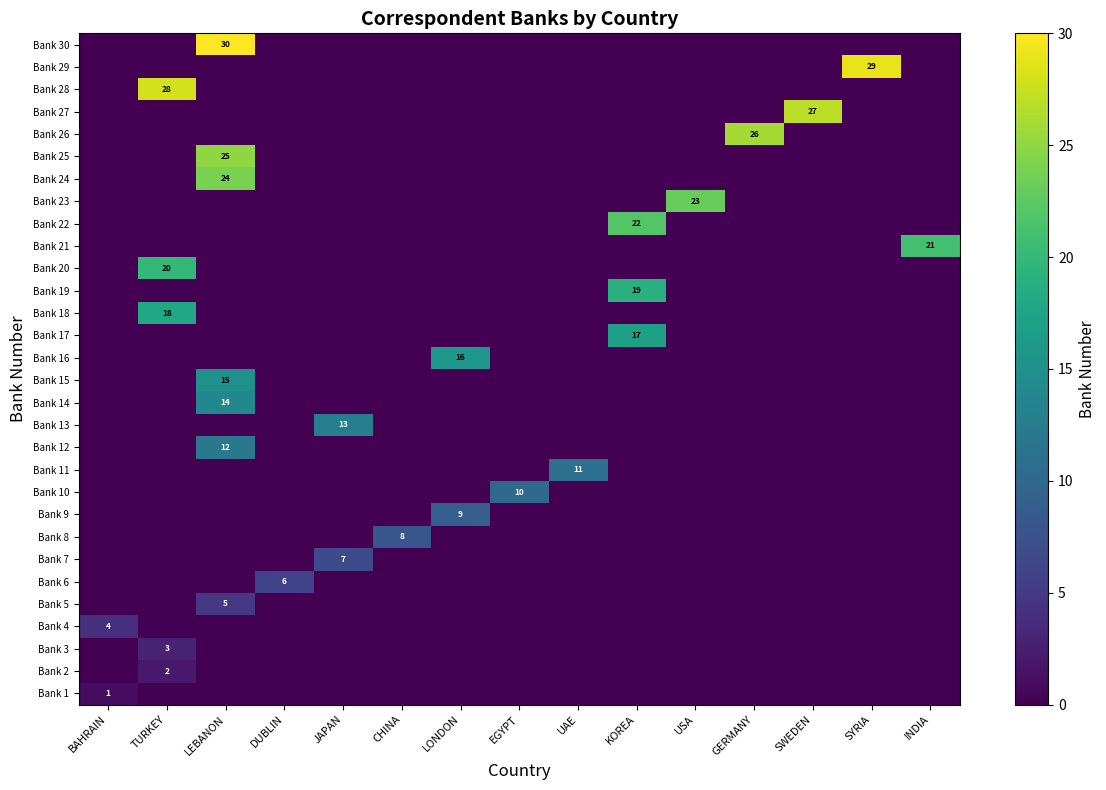

Is the value of Bank 30 at LEBANON greater than the value of Bank 16 at TURKEY?

Yes